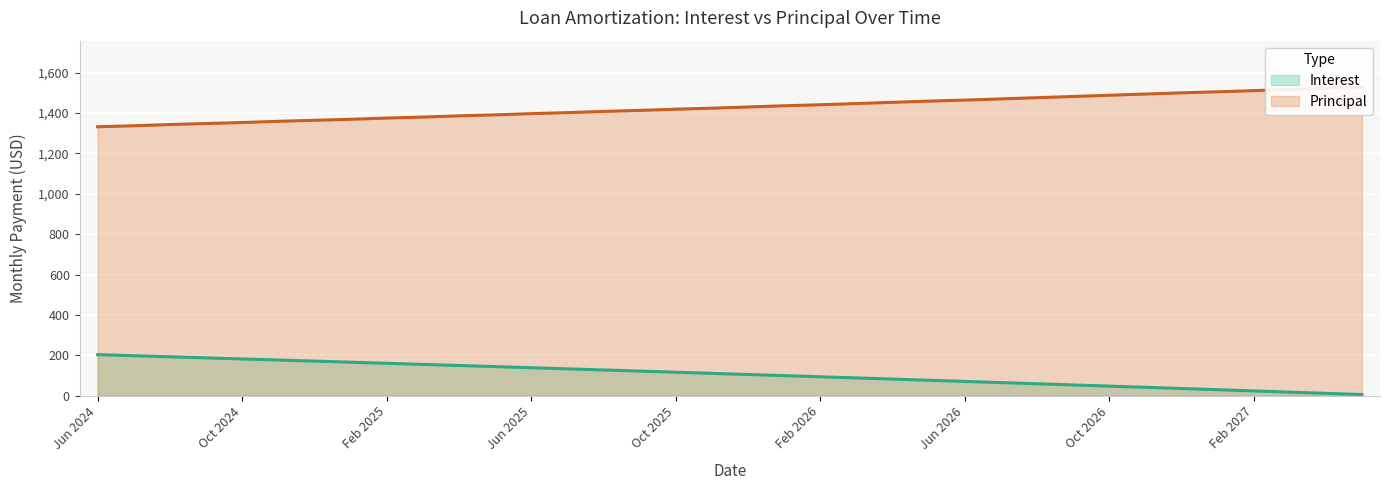

What is the label of the 29th point from the left?

Oct 2026